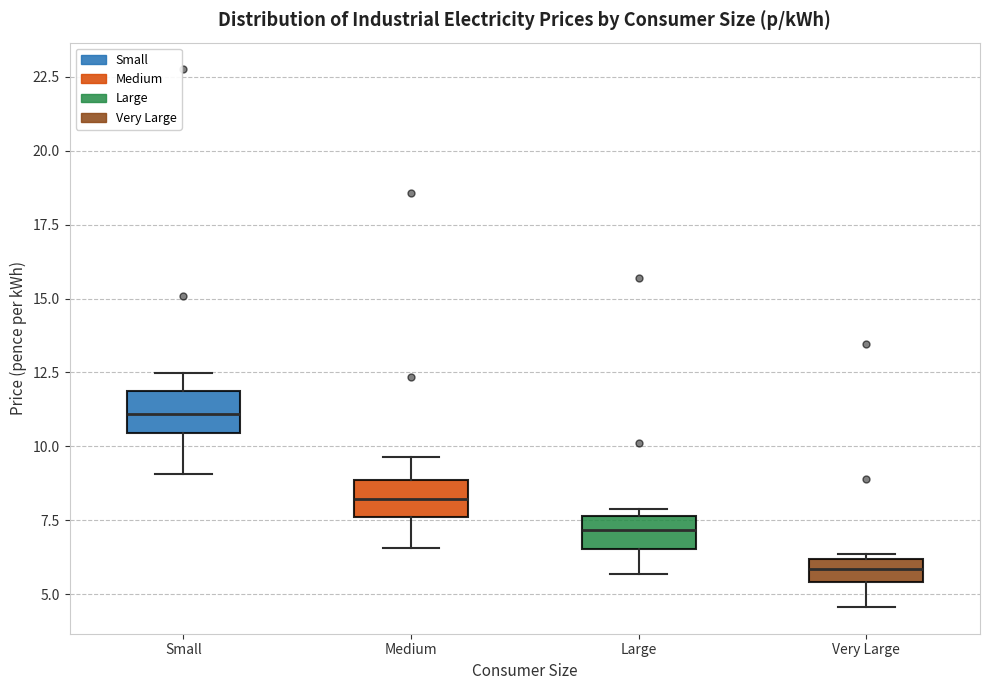

Reading left to right, read every box against the y-axis: the position of its median line, the range the box covers, and the ends of its whiskers. The values are not printed on the chart, so give them approximately, as read against the axis.

Small: median 11.0, box 10.5 to 12.0, whiskers 9.0 to 12.5
Medium: median 8.0, box 7.5 to 9.0, whiskers 6.5 to 9.5
Large: median 7.0, box 6.5 to 7.5, whiskers 5.5 to 8.0
Very Large: median 6.0 (inside the box), box 5.5 to 6.0, whiskers 4.5 to 6.5